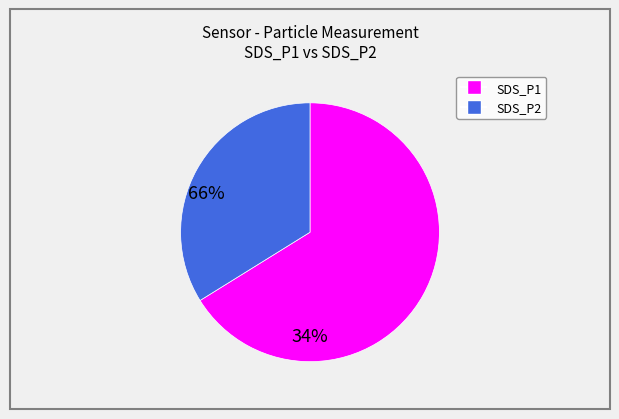

What is the majority slice?

SDS_P1